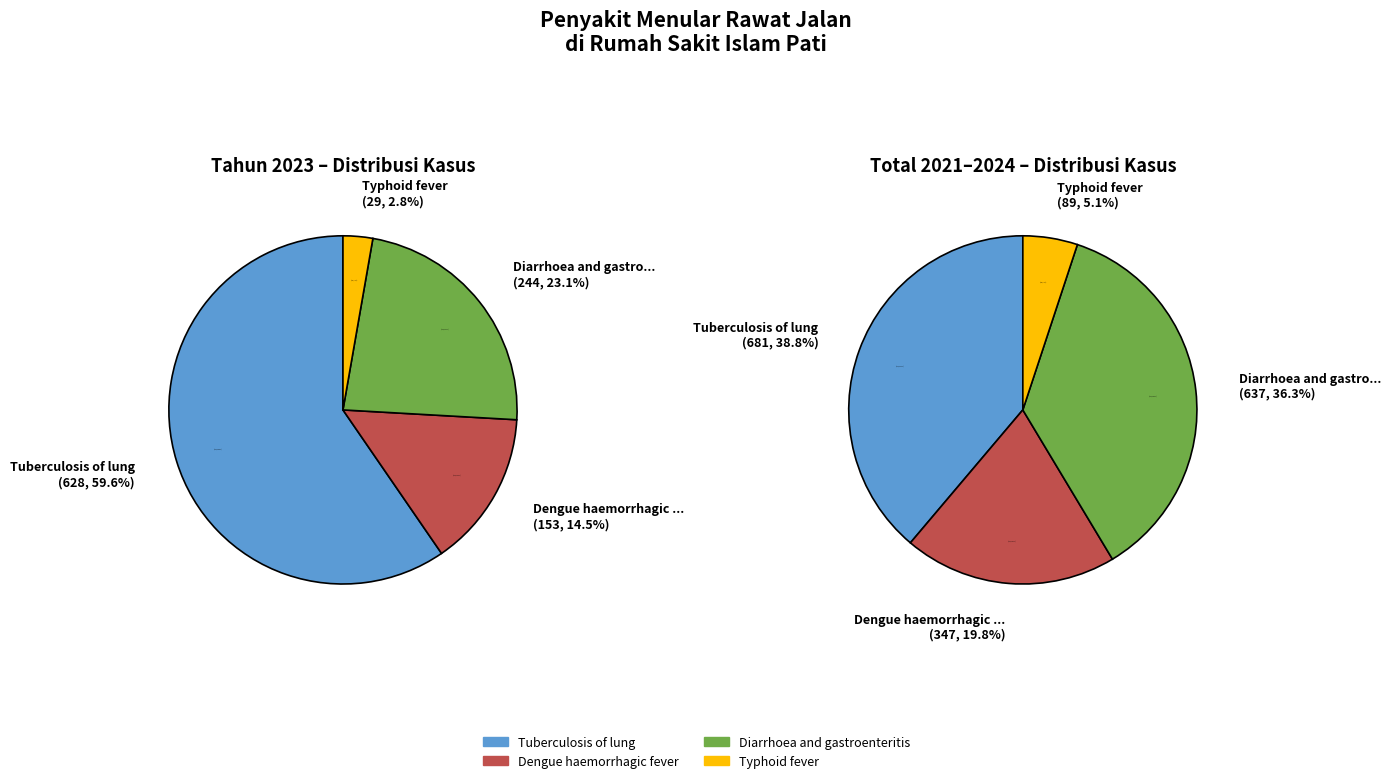

What is the smallest slice in the pie chart?

Typhoid fever